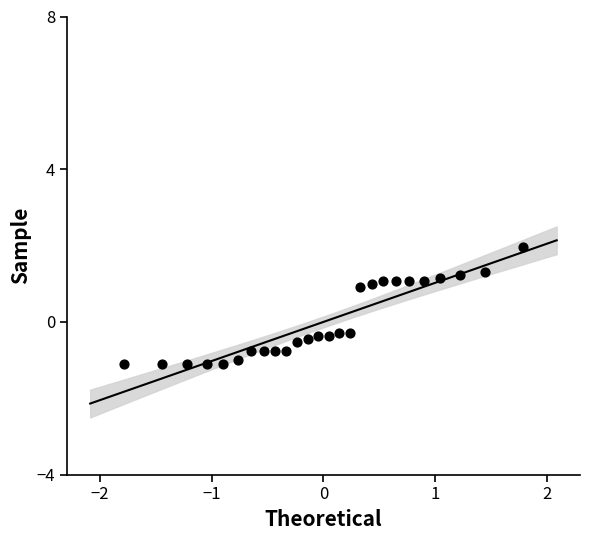

What is the range of X values (max minus min)?

3.6